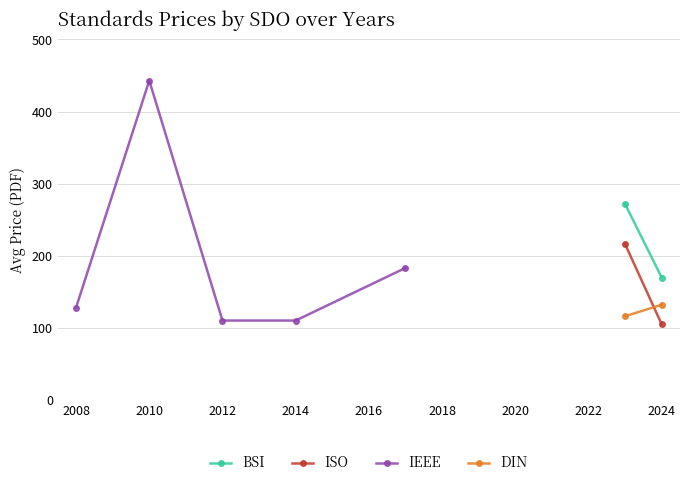

How many interior local peaks does the IEEE series have?

1